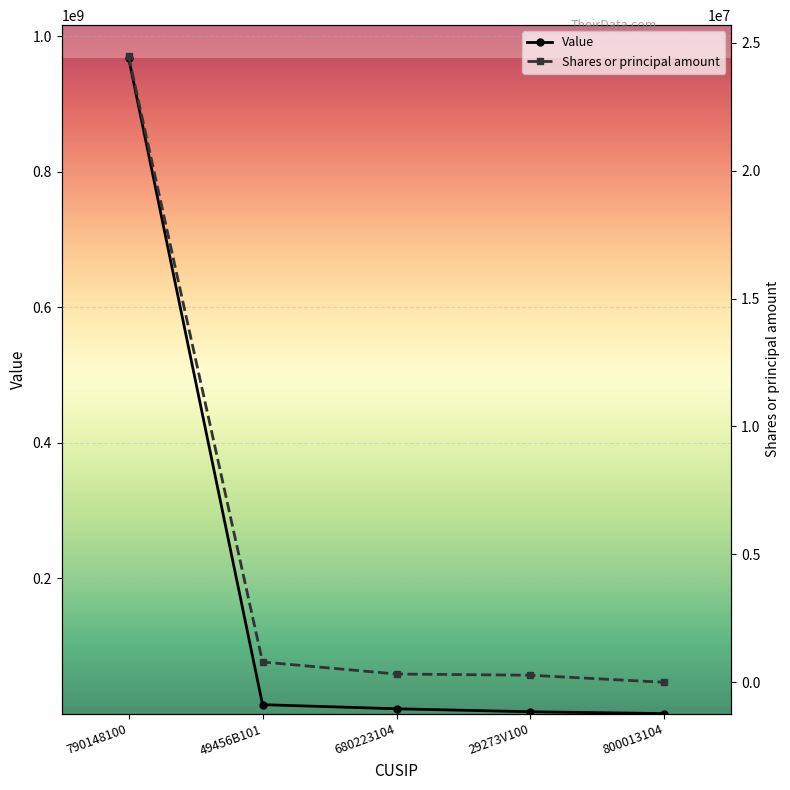

What is the minimum value shown in the chart?

-7000